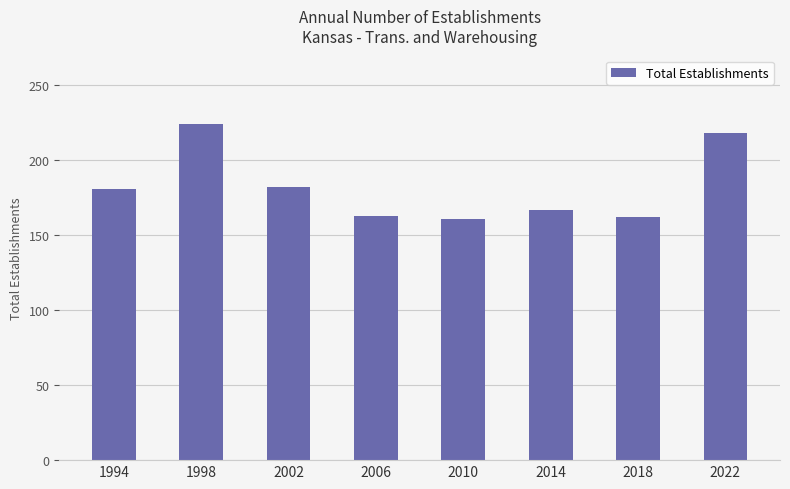

What is the value of the 6th bar from the left?

167